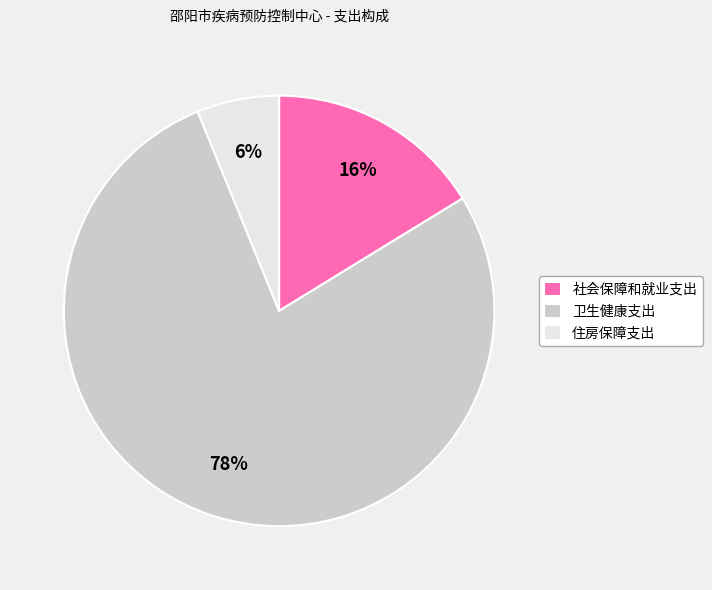

The 住房保障支出 slice represents 6% of the pie. True or false?

True